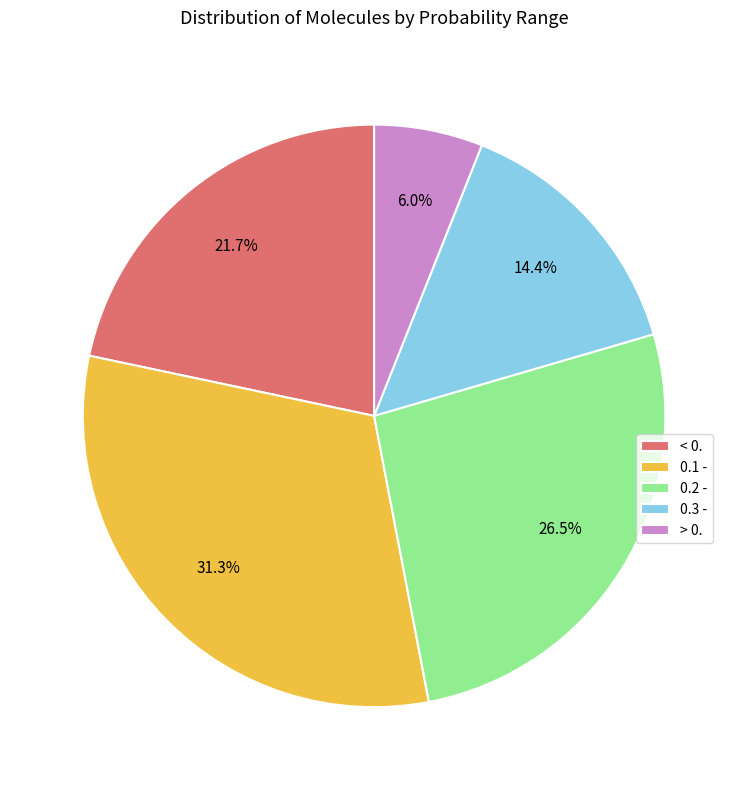

Is there a majority slice in this chart?

No